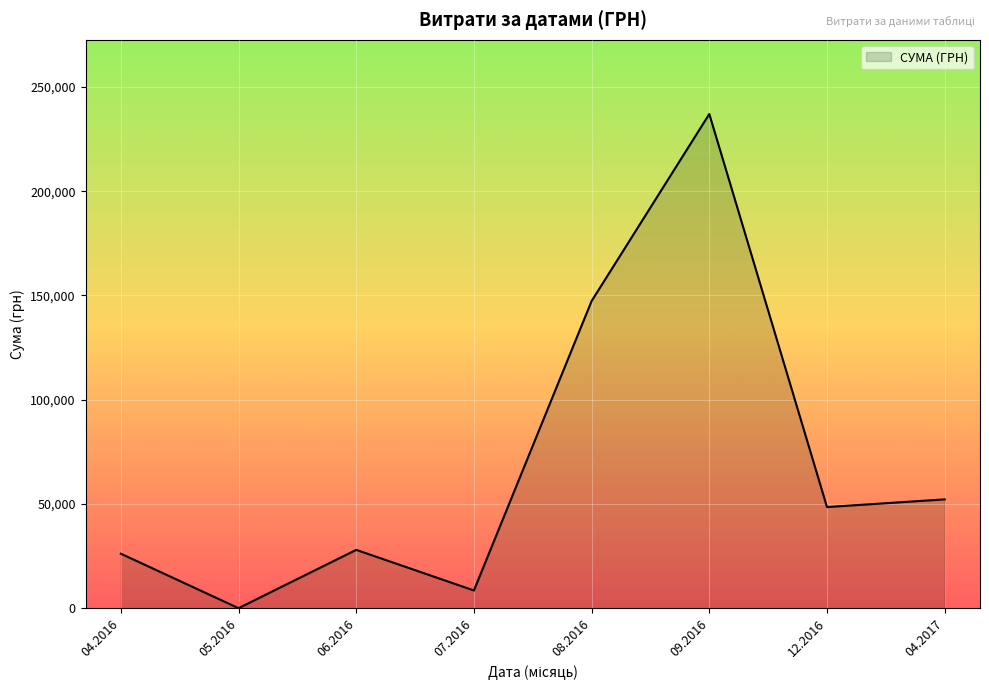

What is the maximum value shown in the chart?

236970.0